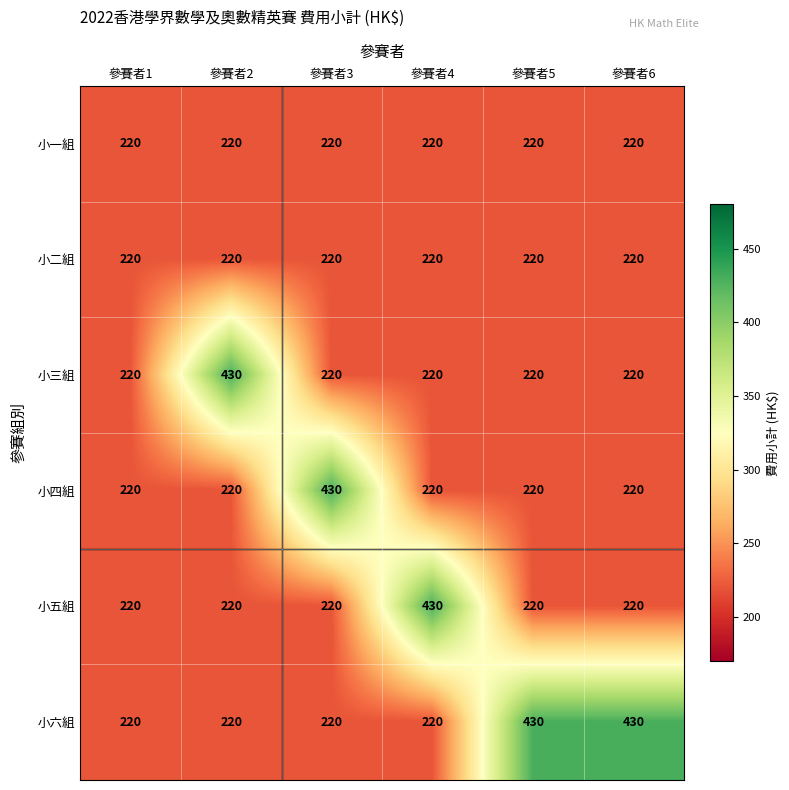

The value of 小三組 at 參賽者4 is 220. True or false?

True